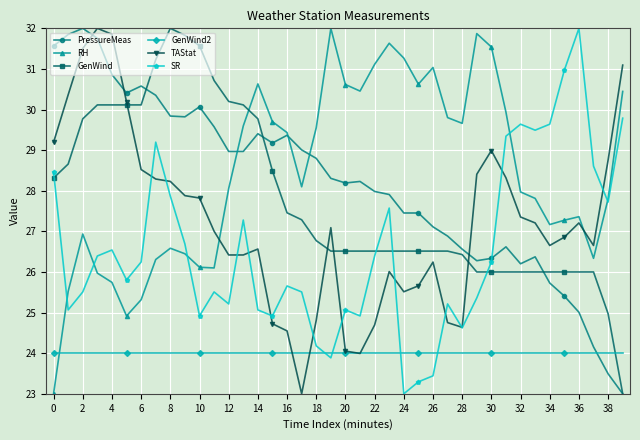

True or false: GenWind2 and PressureMeas intersect in this chart.

True